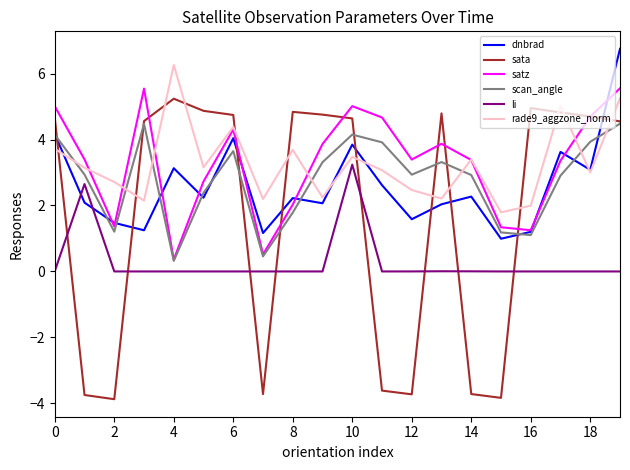

How many times do li and dnbrad cross each other?

2